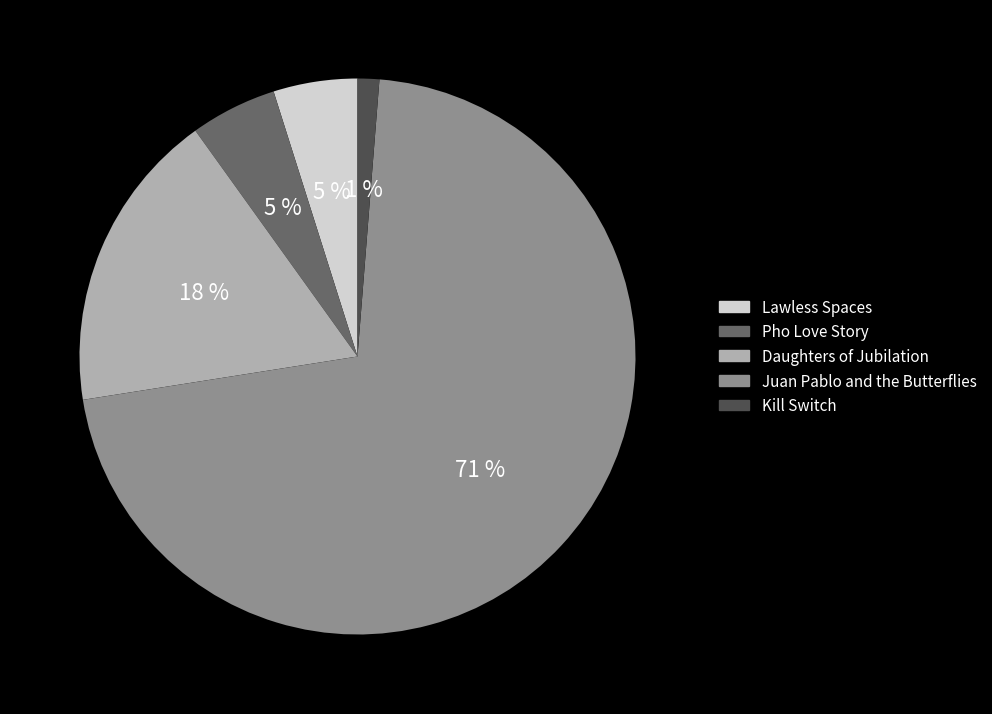

Which slice represents more than half of the pie?

Juan Pablo and the Butterflies